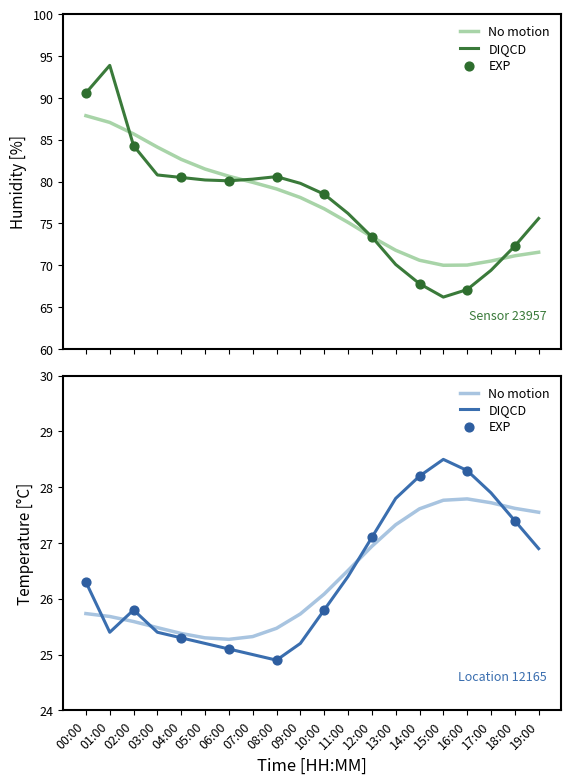

Which series has the widest spread of Y values?

humidity